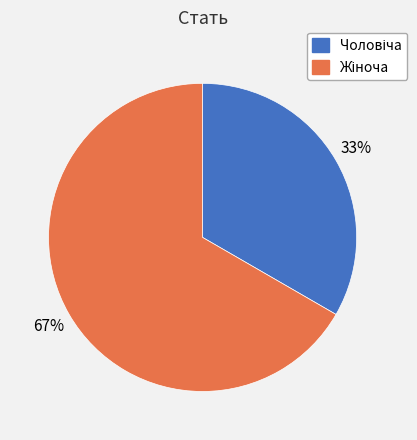

Is there any slice that represents more than half of the pie?

Yes